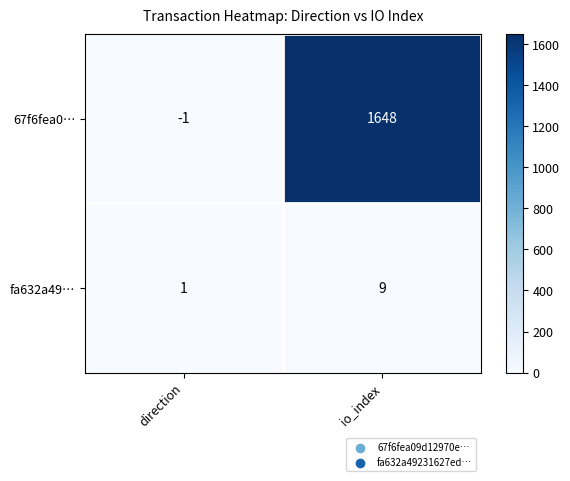

How many values in the fa632a49… series are below 9?

1